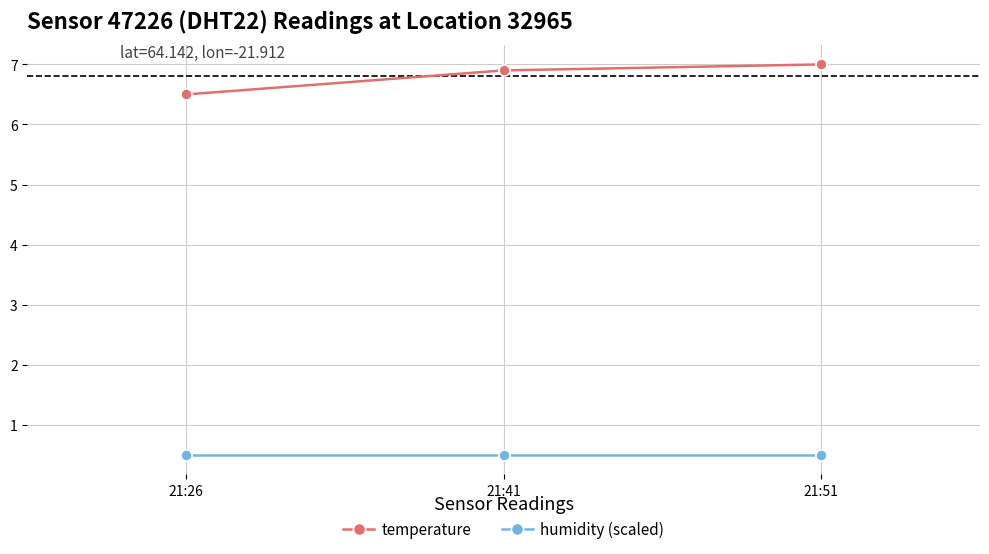

The value of humidity (scaled) at 21:41 is 0.2. True or false?

False